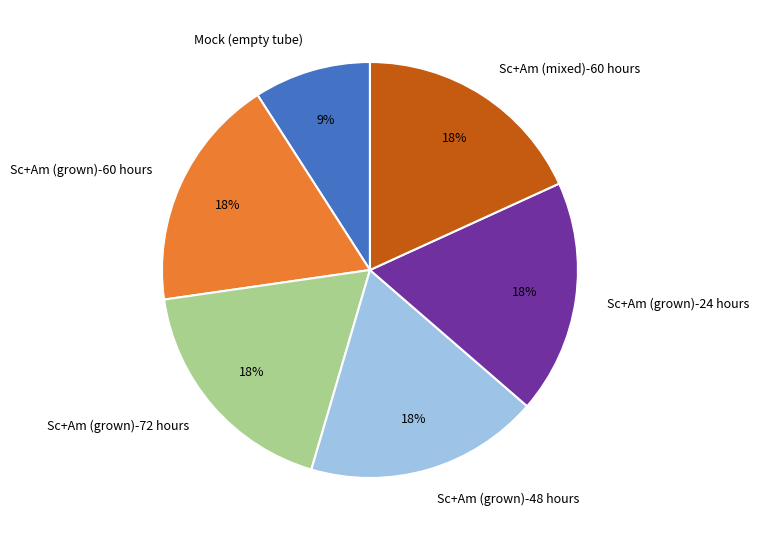

To the nearest percent, what portion does Sc+Am (grown)-72 hours represent?

18%